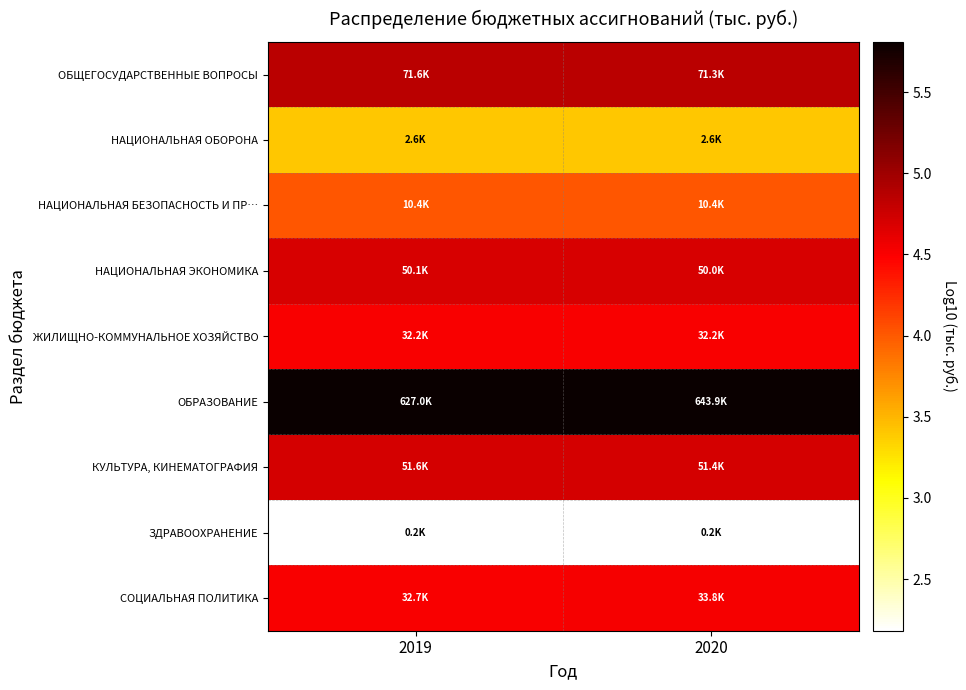

What is the total value across all series at 2020?

38.7